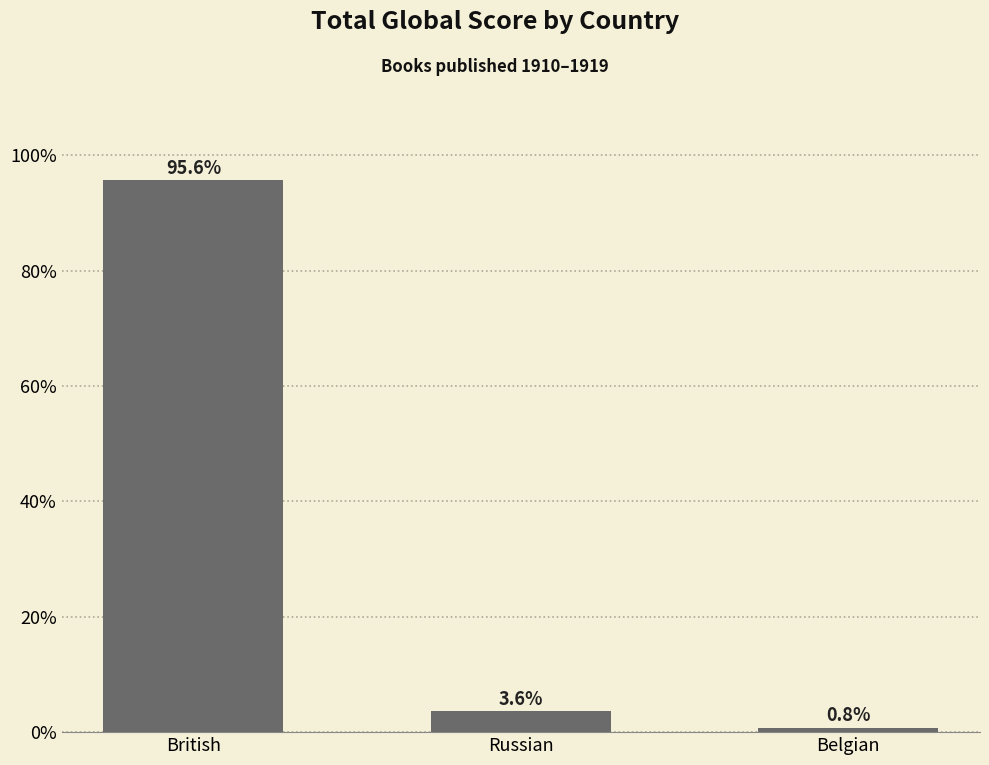

Count the number of data series in this chart.

1